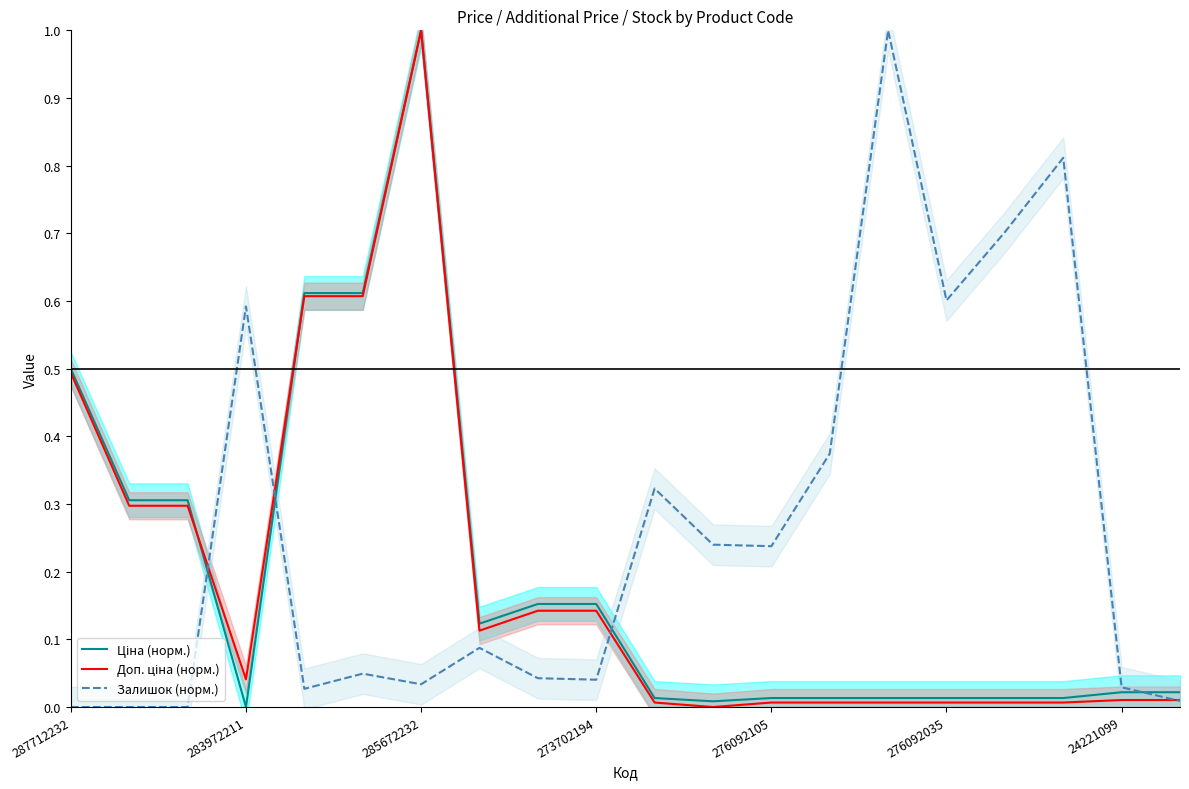

What is the difference between the second highest and minimum values in the Доп. ціна (норм.) series?

0.6